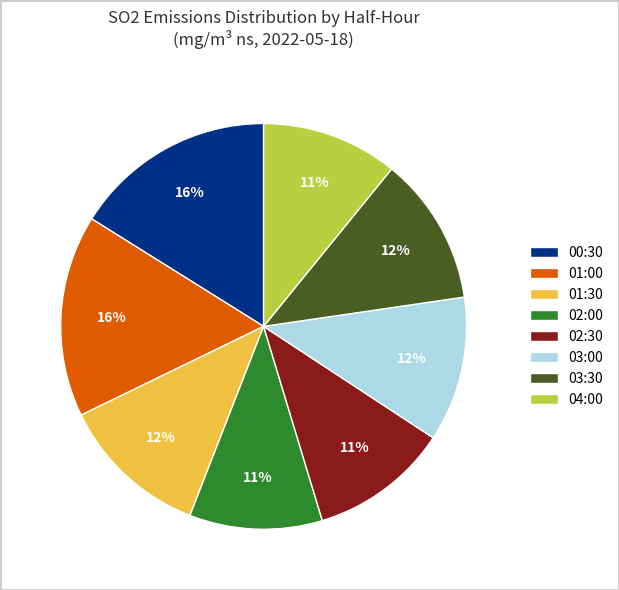

Is it true that 00:30 is 16% of the pie?

True